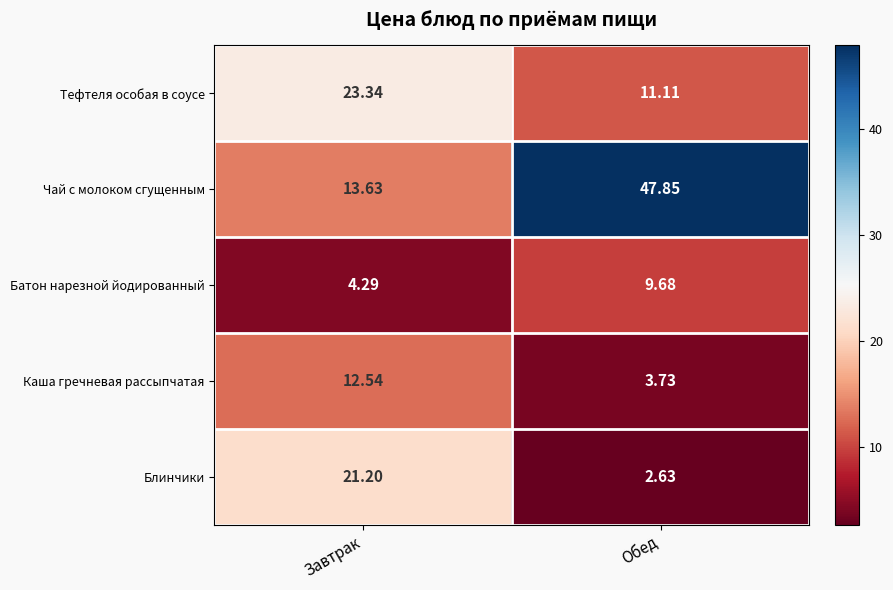

Is the value of Тефтеля особая в соусе at Завтрак greater than the value of Каша гречневая рассыпчатая at Завтрак?

Yes